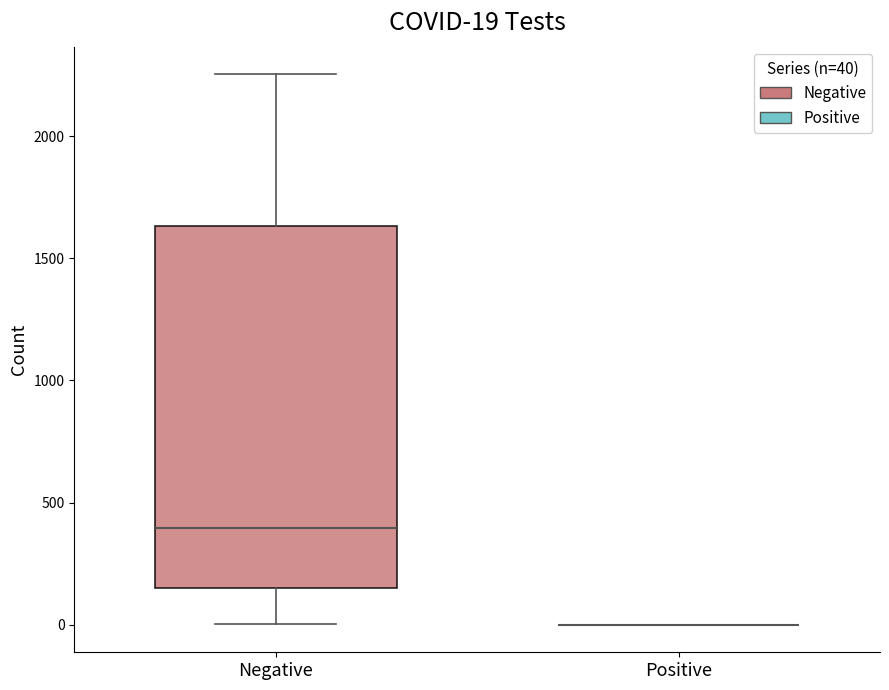

Which box is the tallest, from its lower edge to its upper edge?

Negative